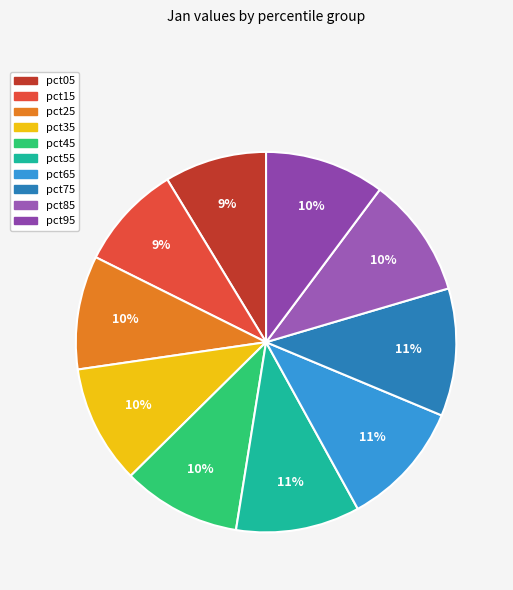

What percentage is the pct45 slice, to the nearest percent?

10%